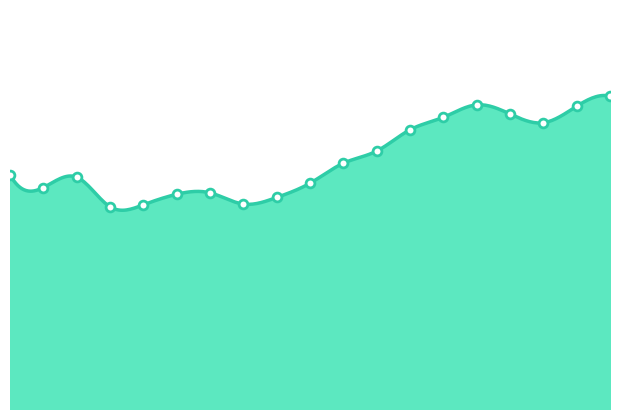

Between 04:08 and 01:53, which is larger?

04:08